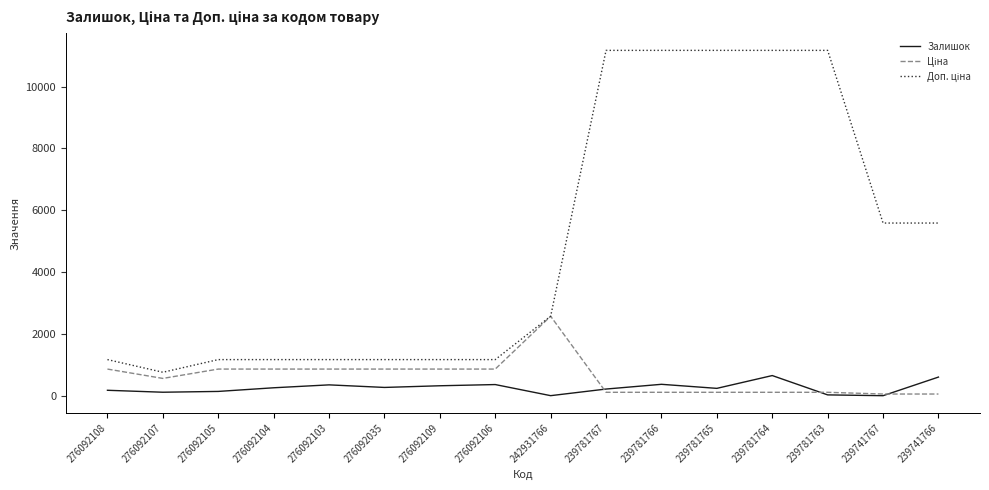

What is the maximum value shown in the chart?

11169.0